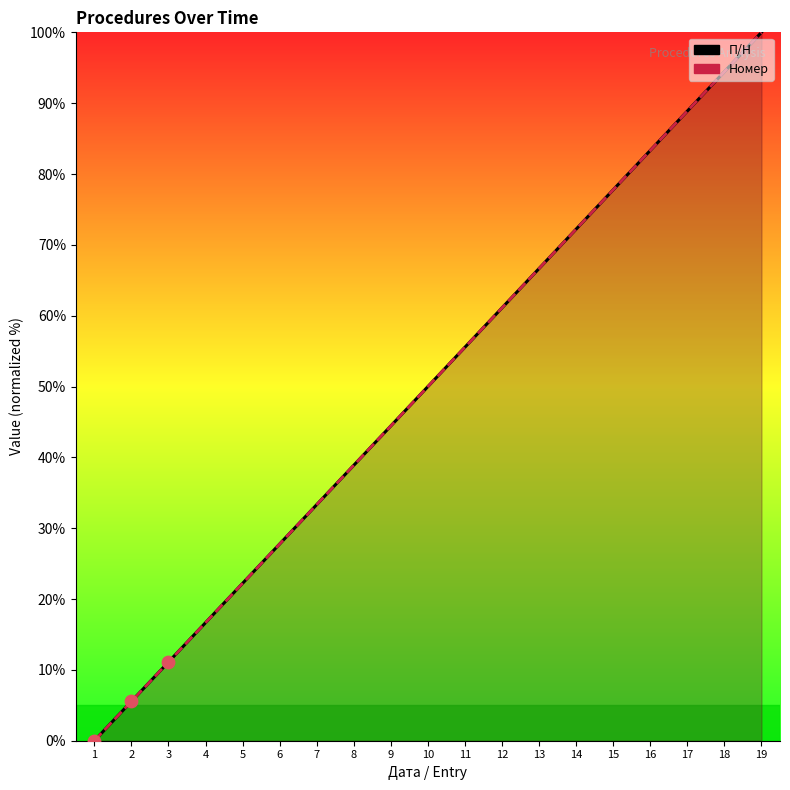

Which series contains the lowest Y value?

П/Н